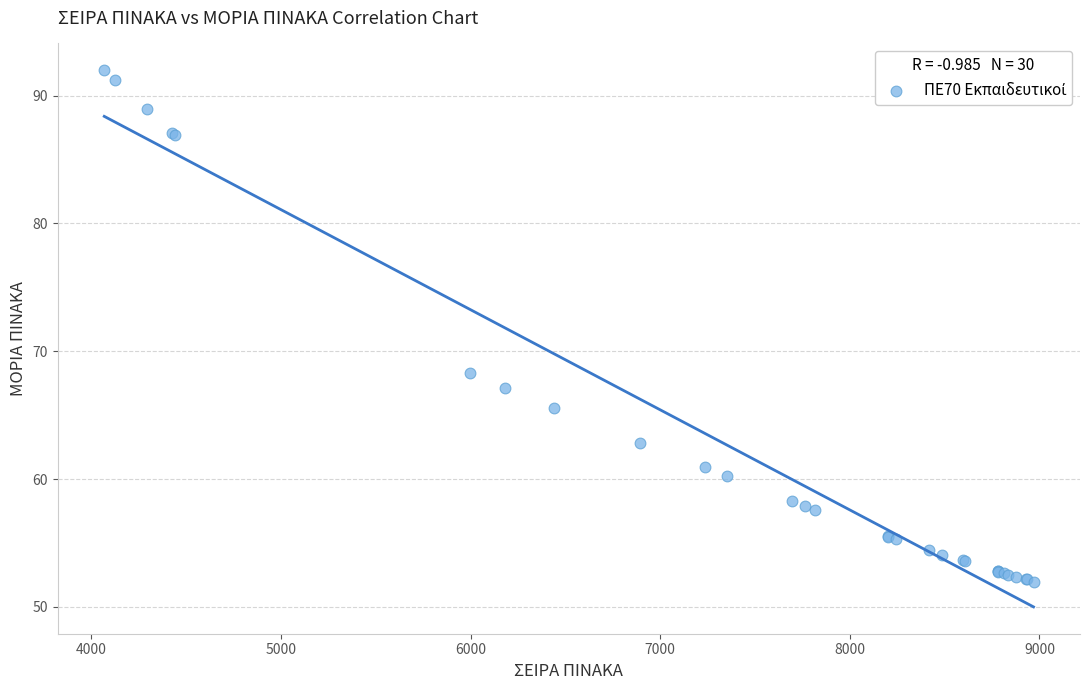

What Y value in the scatter plot is closest to 71?

68.3